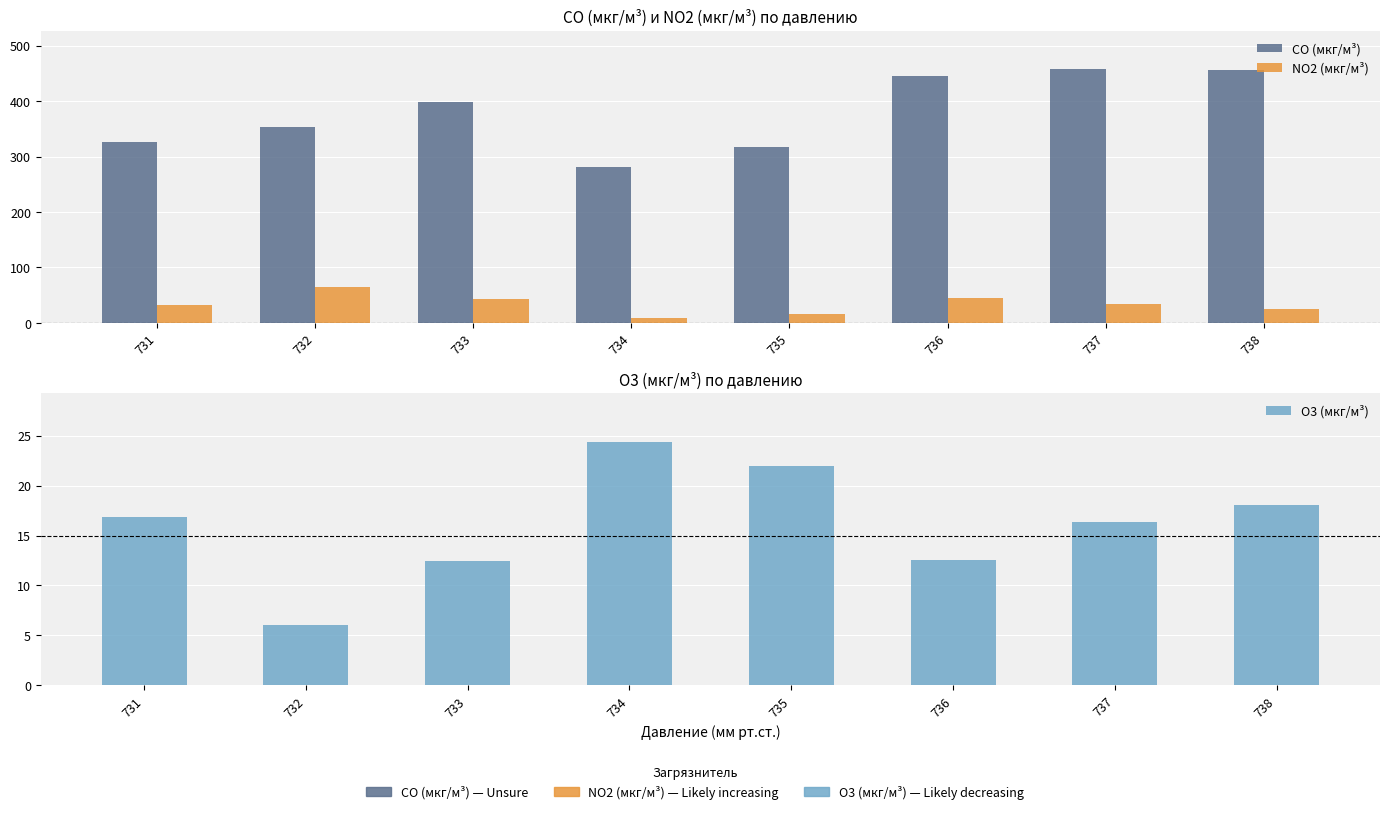

At which label does NO2 (мкг/м³) first exceed 34?

732